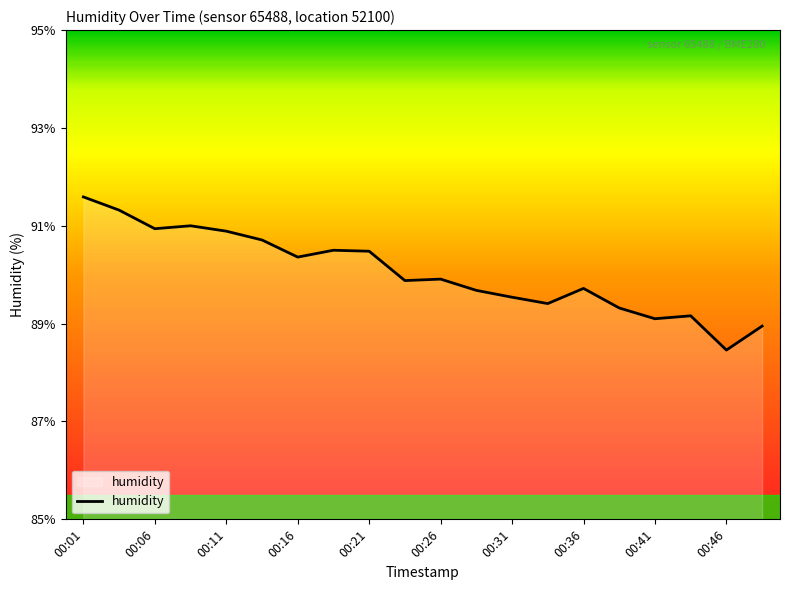

What is the difference between the maximum and minimum values?

3.1